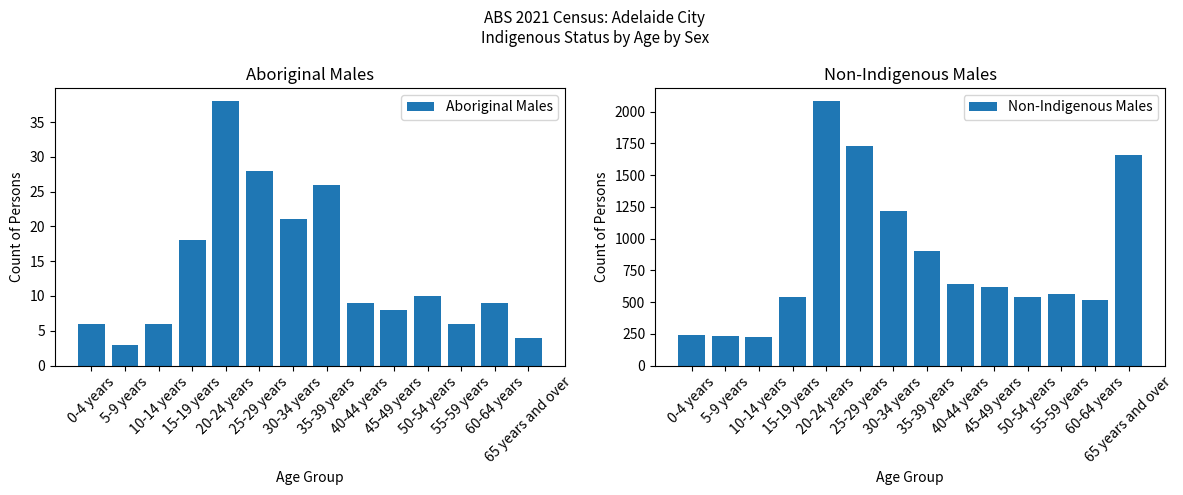

Rank the series by their maximum value, from lowest to highest.

Aboriginal Males, Non-Indigenous Males